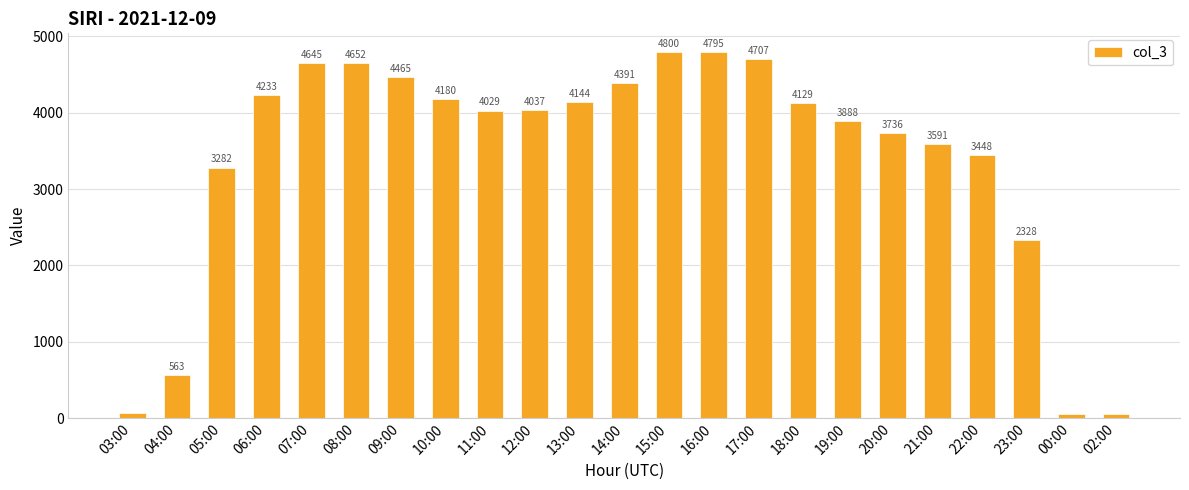

Rank the categories by value from lowest to highest.

00:00, 02:00, 03:00, 04:00, 23:00, 05:00, 22:00, 21:00, 20:00, 19:00, 11:00, 12:00, 18:00, 13:00, 10:00, 06:00, 14:00, 09:00, 07:00, 08:00, 17:00, 16:00, 15:00